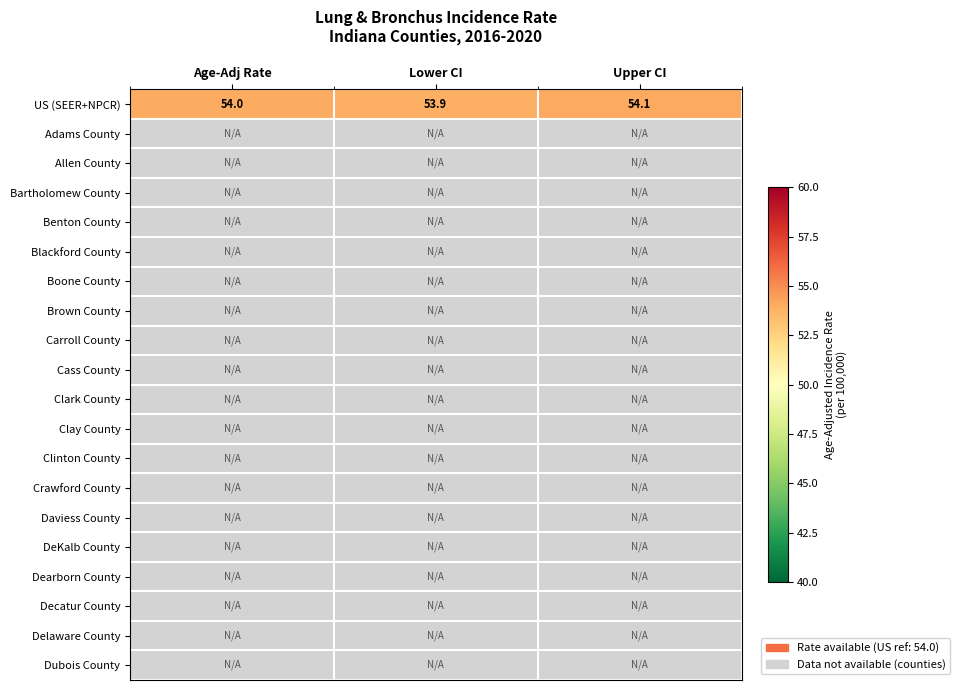

Rank the categories by US (SEER+NPCR) value from highest to lowest.

Upper CI, Age-Adj Rate, Lower CI